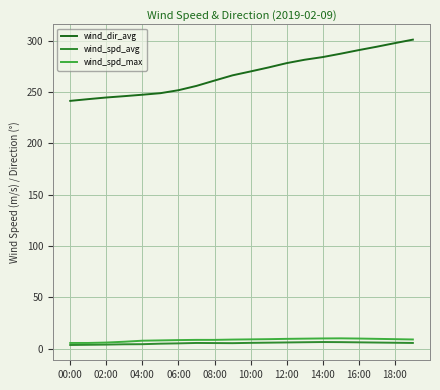

True or false: wind_spd_max and wind_dir_avg intersect in this chart.

False